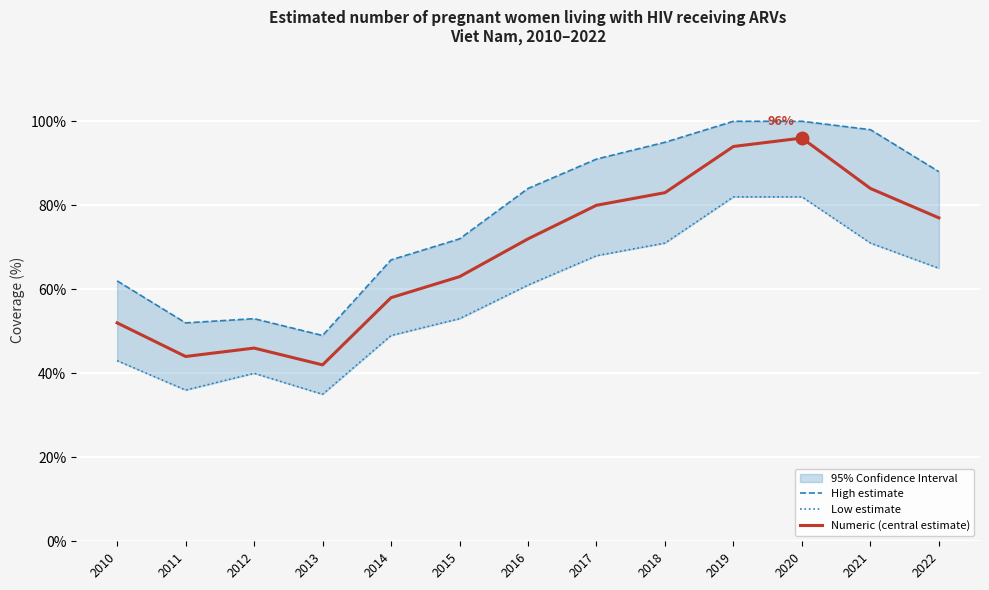

Rank the categories by High estimate value from highest to lowest.

2019, 2020, 2021, 2018, 2017, 2022, 2016, 2015, 2014, 2010, 2012, 2011, 2013